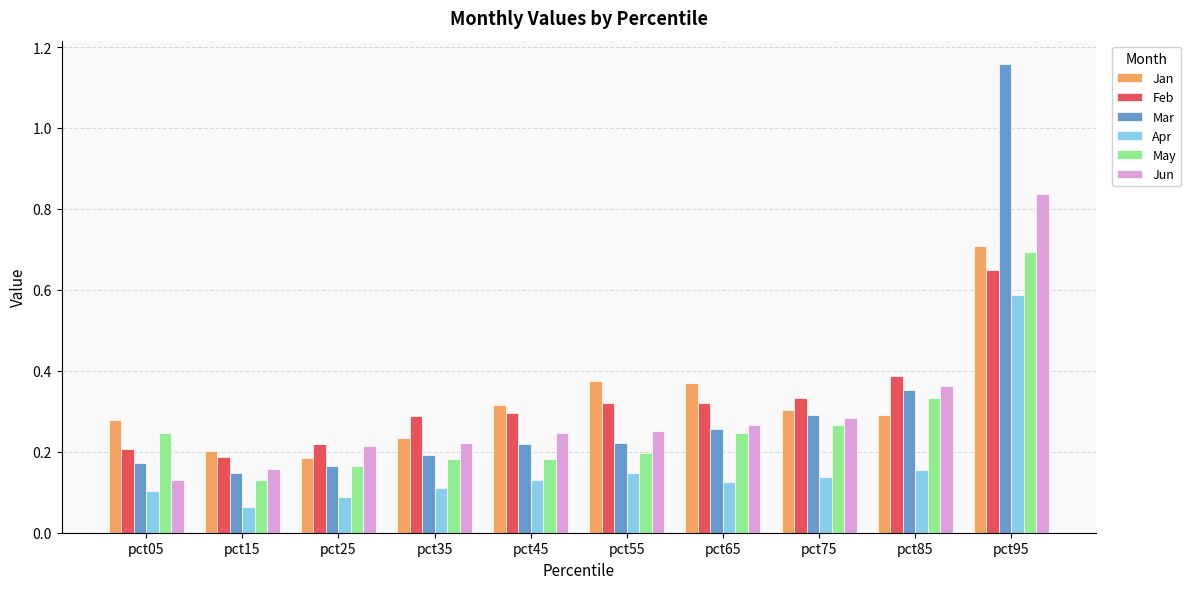

How many Jun values are between 0 and 1?

10